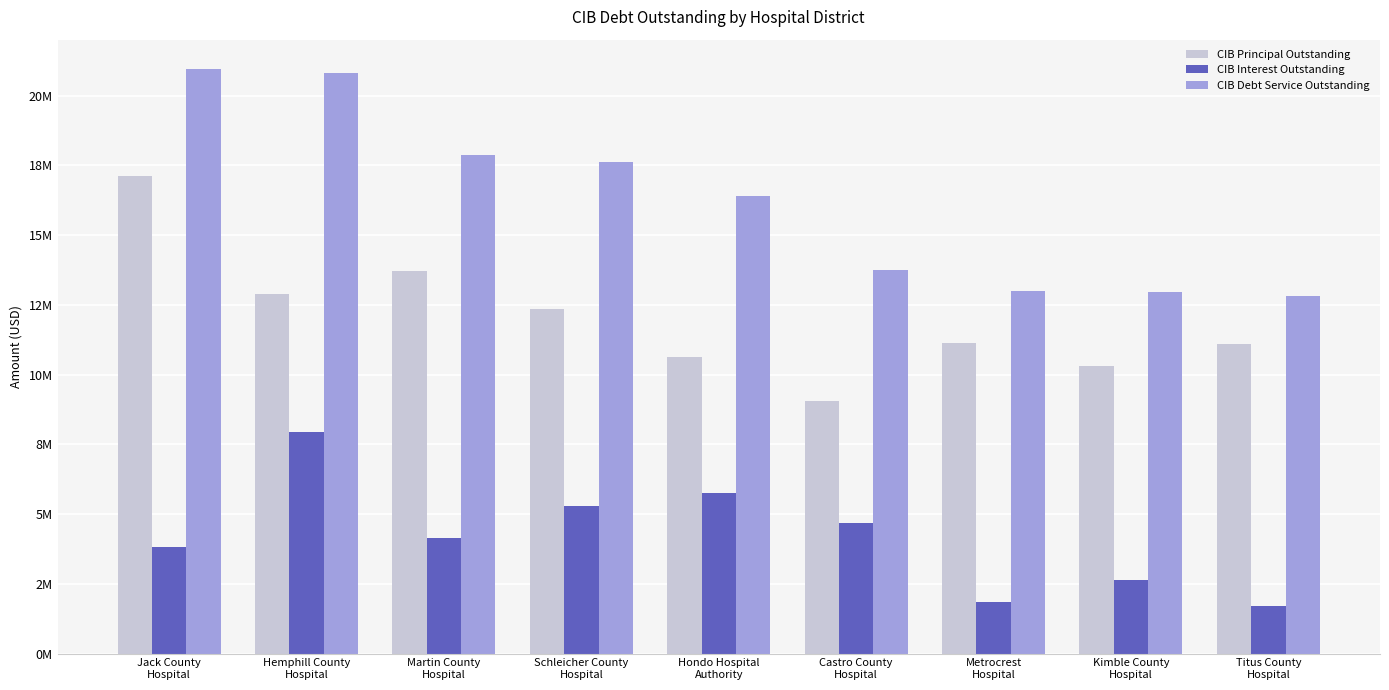

True or false: CIB Debt Service Outstanding has a value of 8540797.6 at Martin County
Hospital.

False